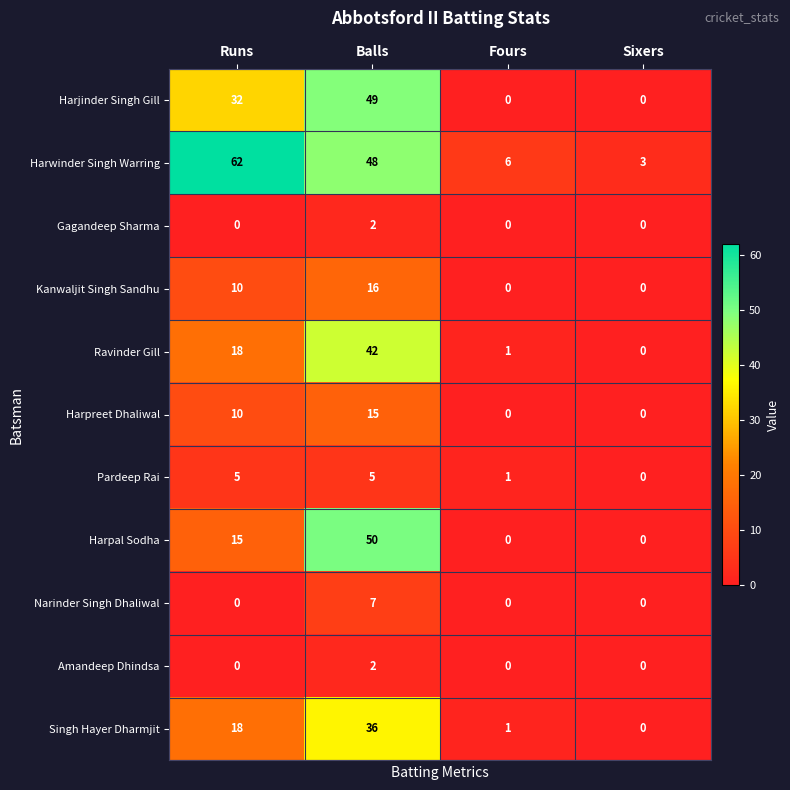

At which category is the sum across all series the highest?

Balls